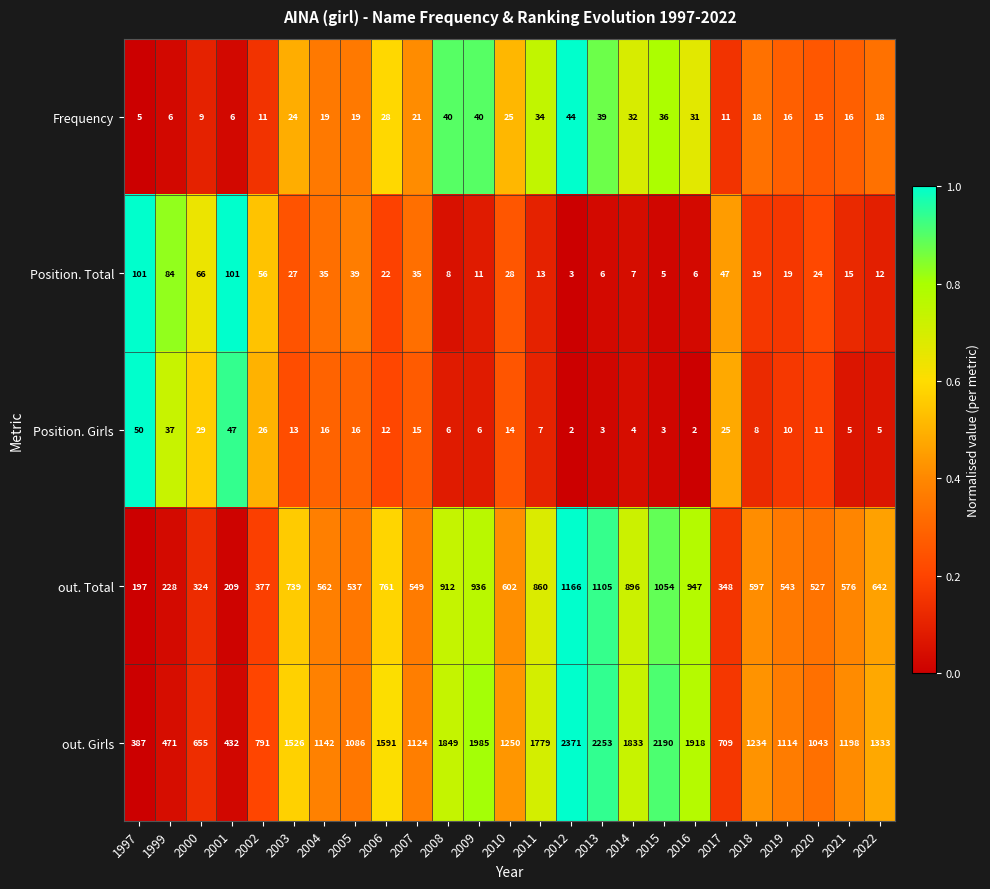

Which series changed the most between 2011 and 2018?

out. Girls